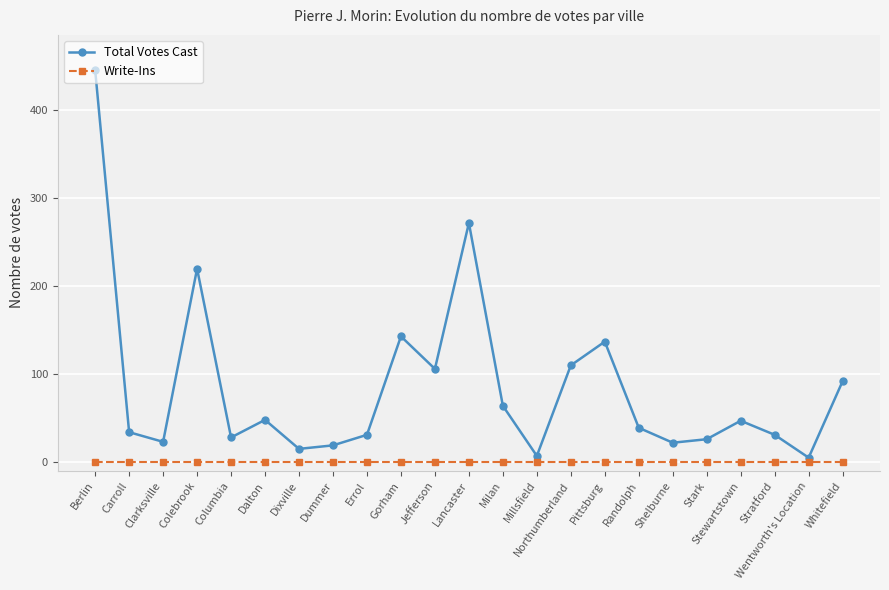

In Total Votes Cast, how many points are higher than both neighbors (excluding endpoints)?

6